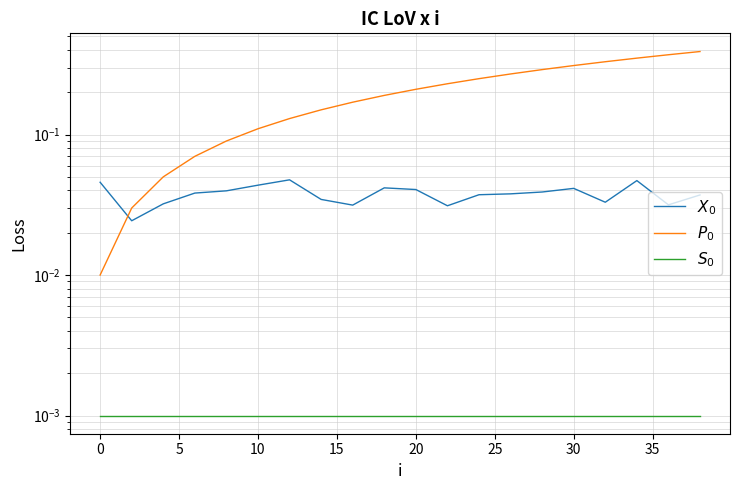

Does the chart display data point markers on the line(s)?

No